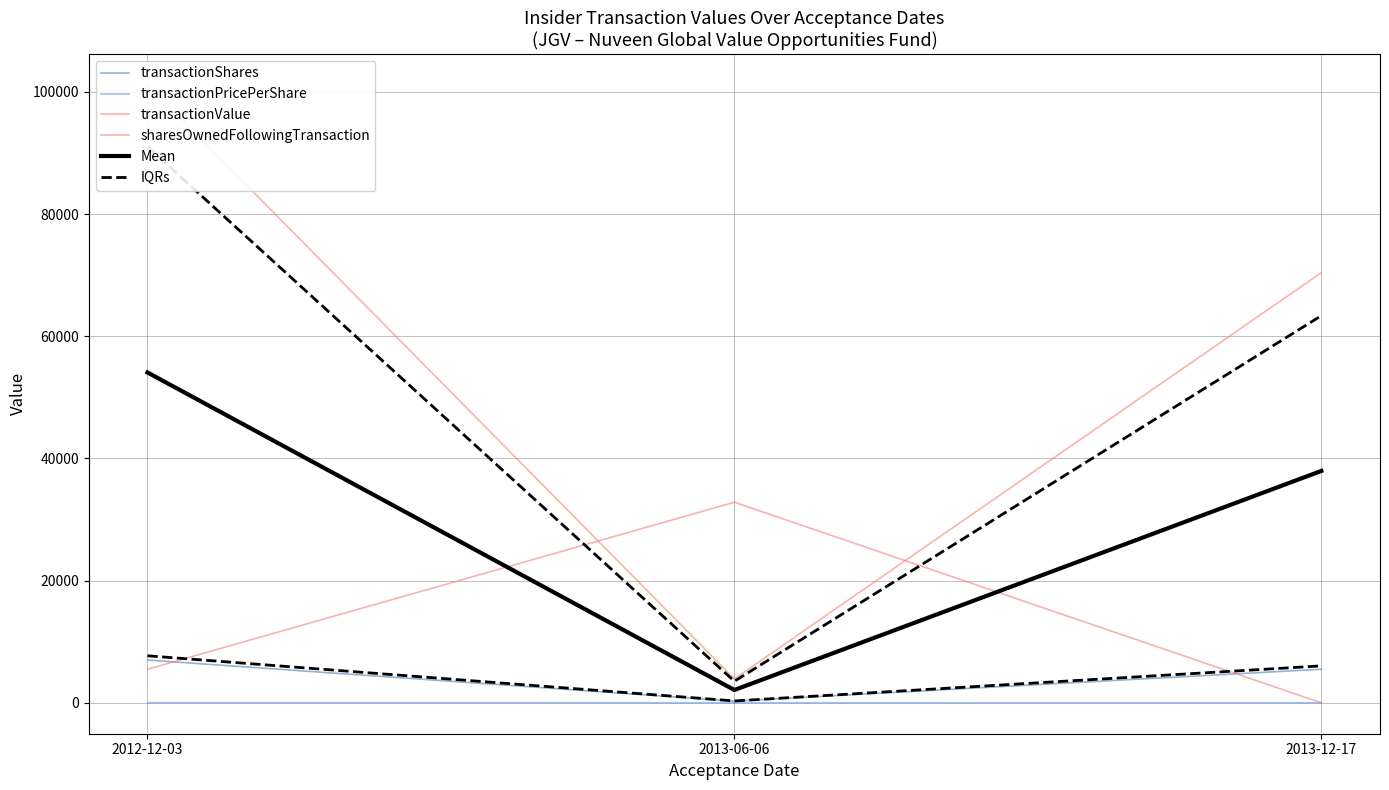

How many values in sharesOwnedFollowingTransaction are above zero?

2